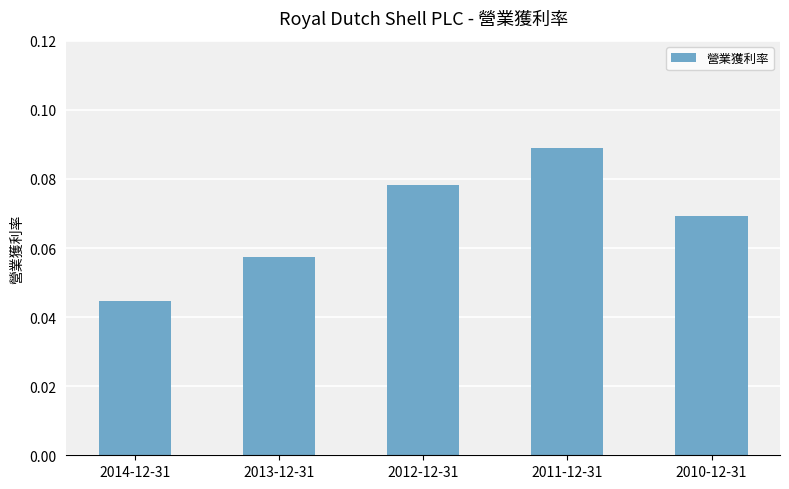

What is the label of the 2nd bar from the right?

2011-12-31